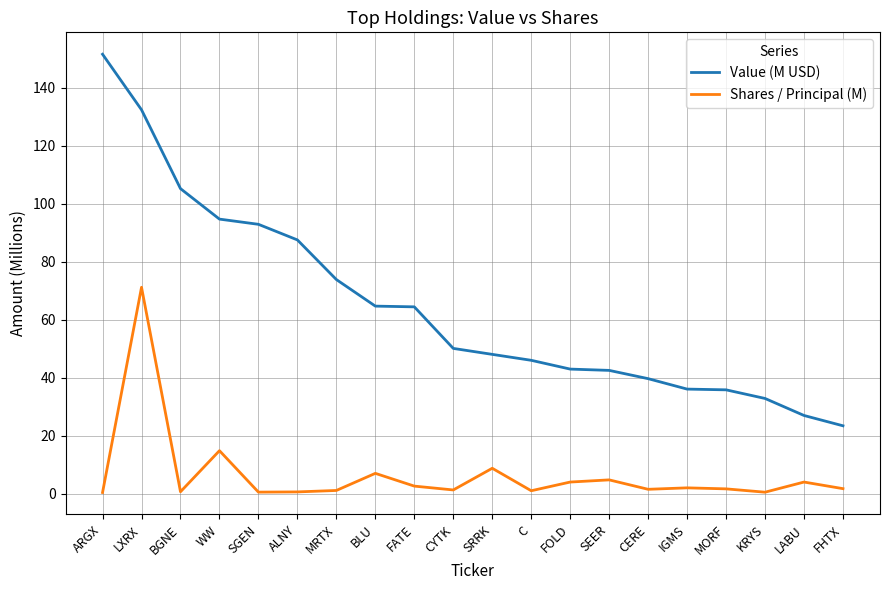

How many lines are shown in the chart?

2